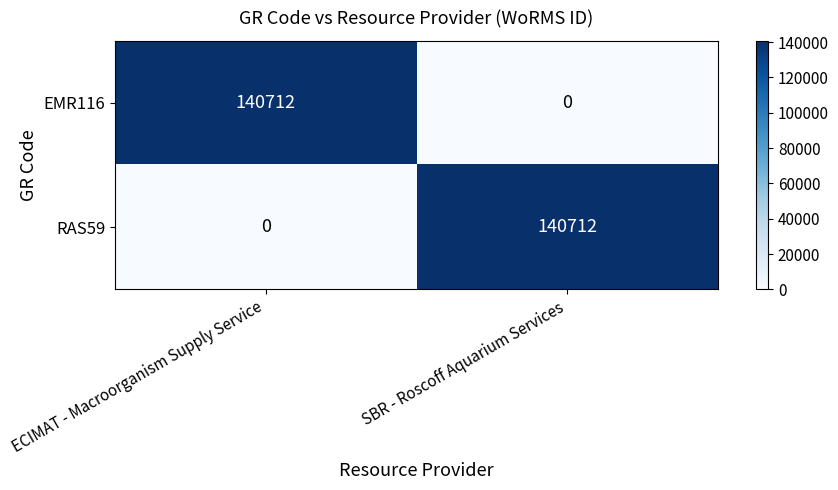

What is the greatest value displayed?

140712